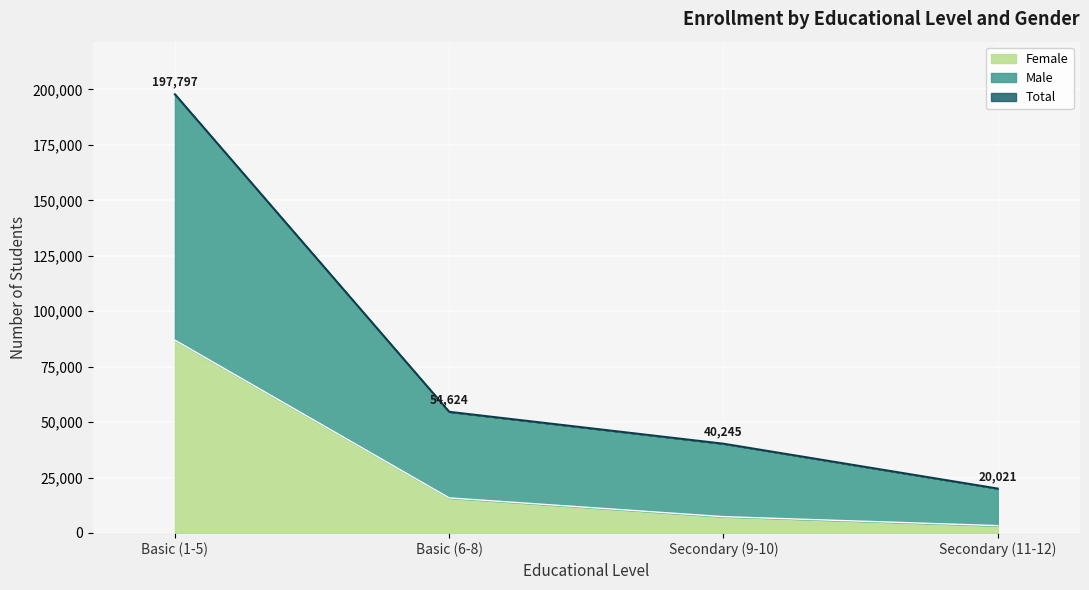

What are all the series names shown in the legend?

Female, Male, Total